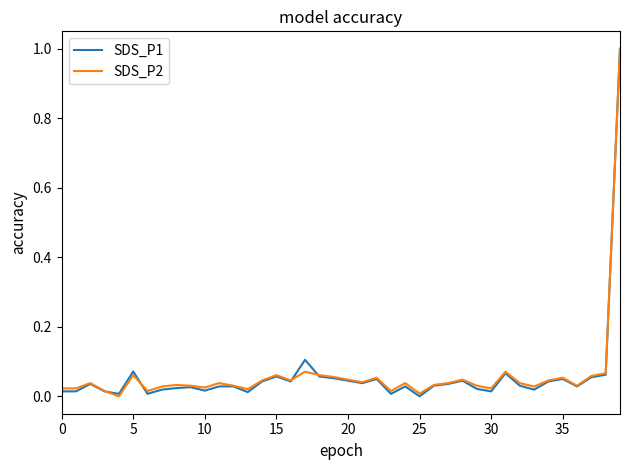

What is the maximum value for SDS_P1?

1.0